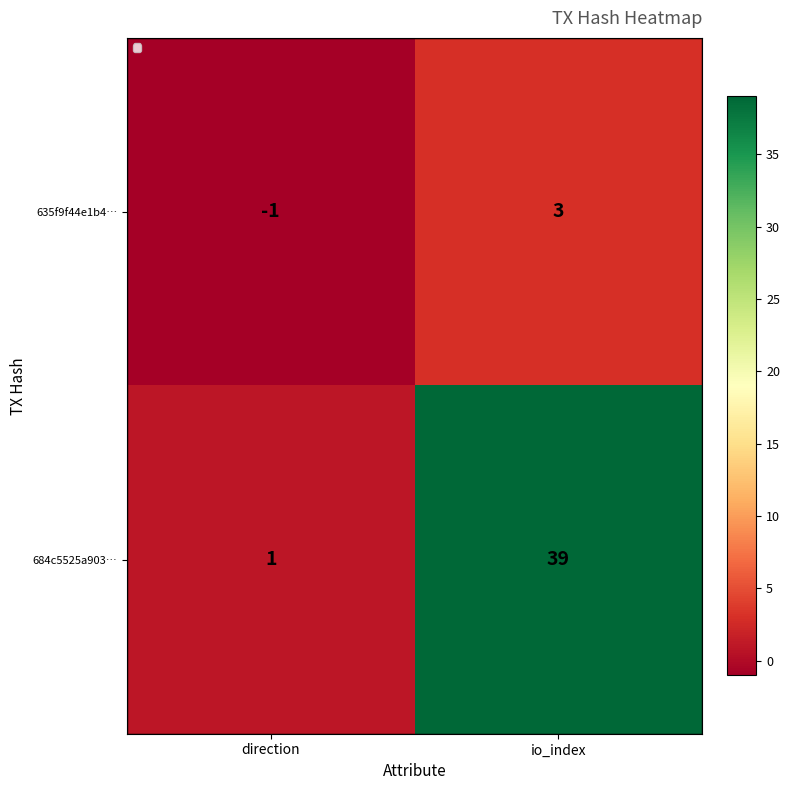

At which category does the chart reach its minimum across all series?

direction